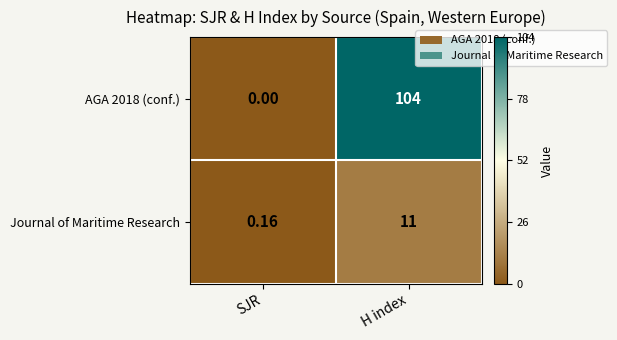

List the labels in order of Journal of Maritime Research value, smallest first.

SJR, H index